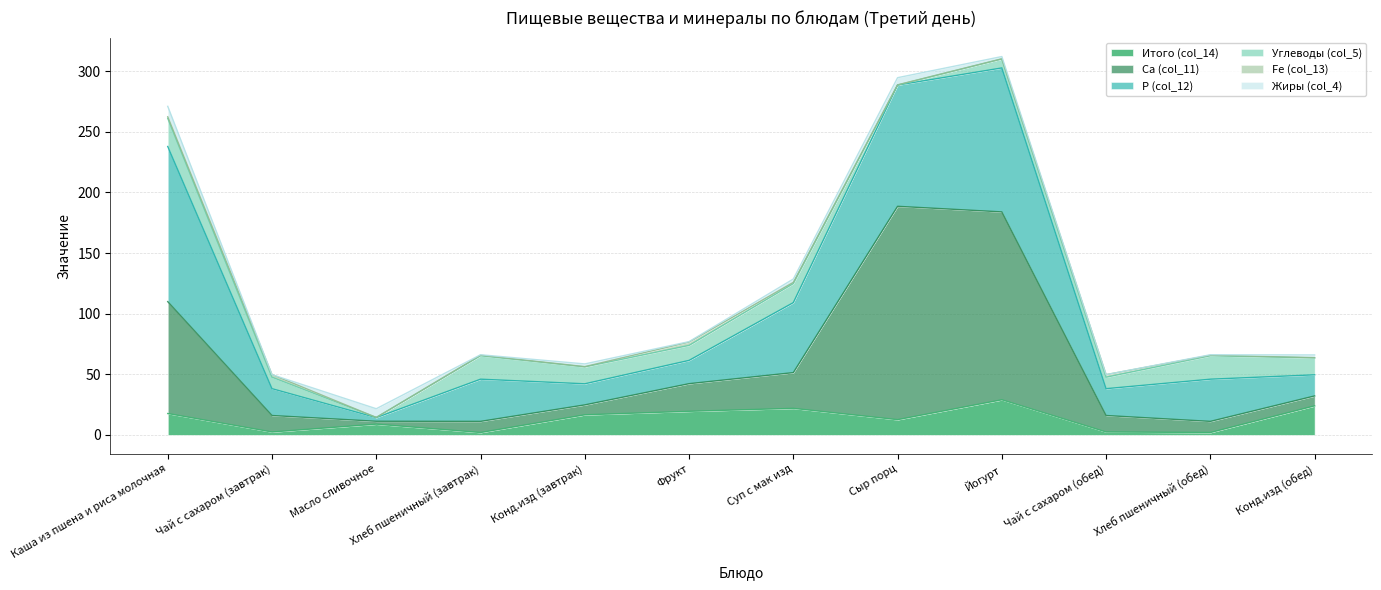

Which has a higher value, Конд.изд (обед) or Суп с мак изд?

Конд.изд (обед)